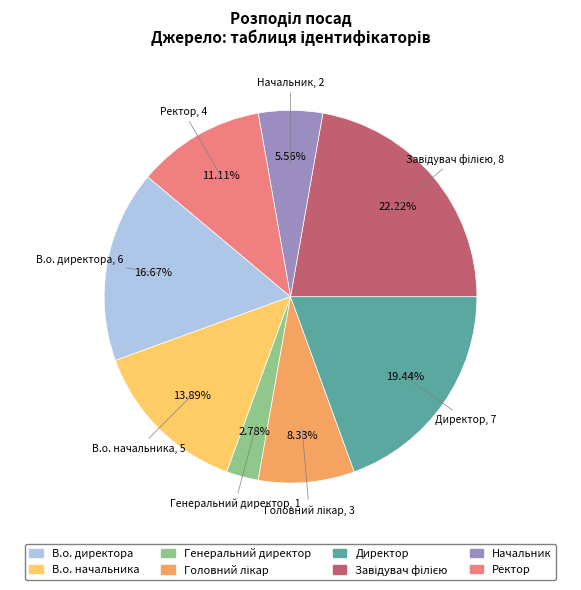

What percentage is the В.о. директора slice, to the nearest percent?

17%